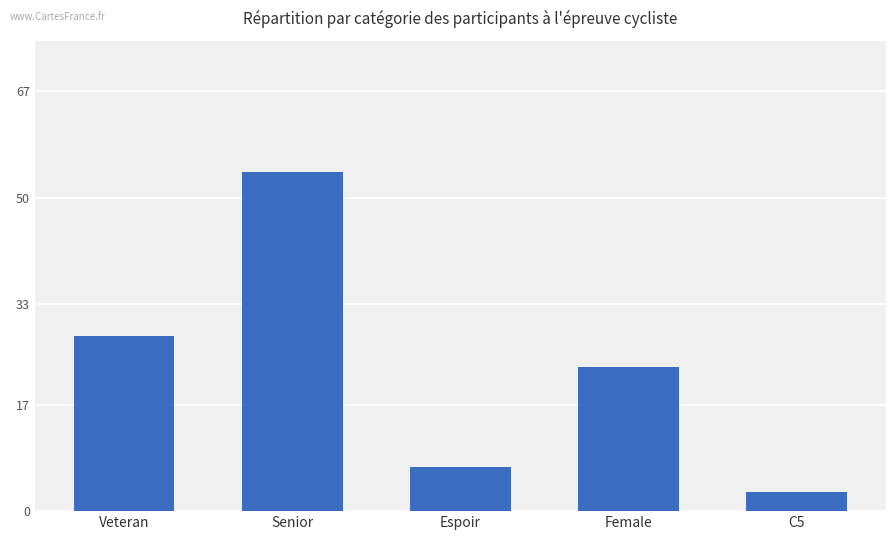

What is the label of the 3rd bar from the right?

Espoir